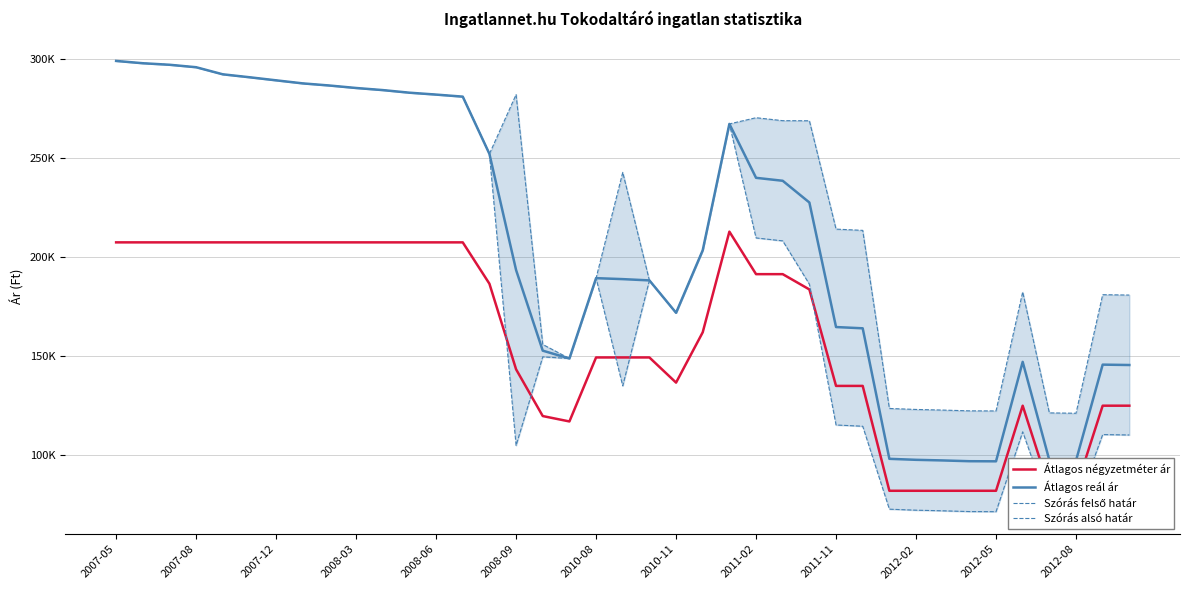

At which label does Átlagos négyzetméter ár first exceed 162098?

2007-05